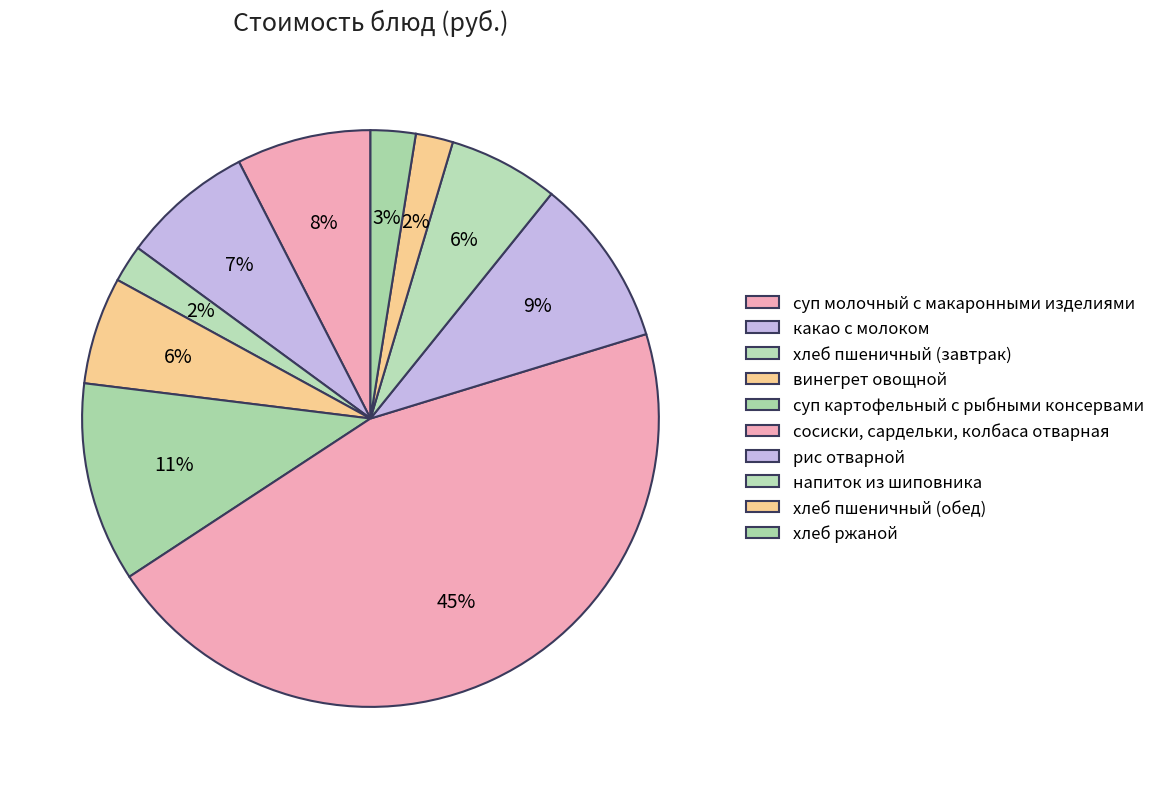

To the nearest percent, what portion does винегрет овощной represent?

6%